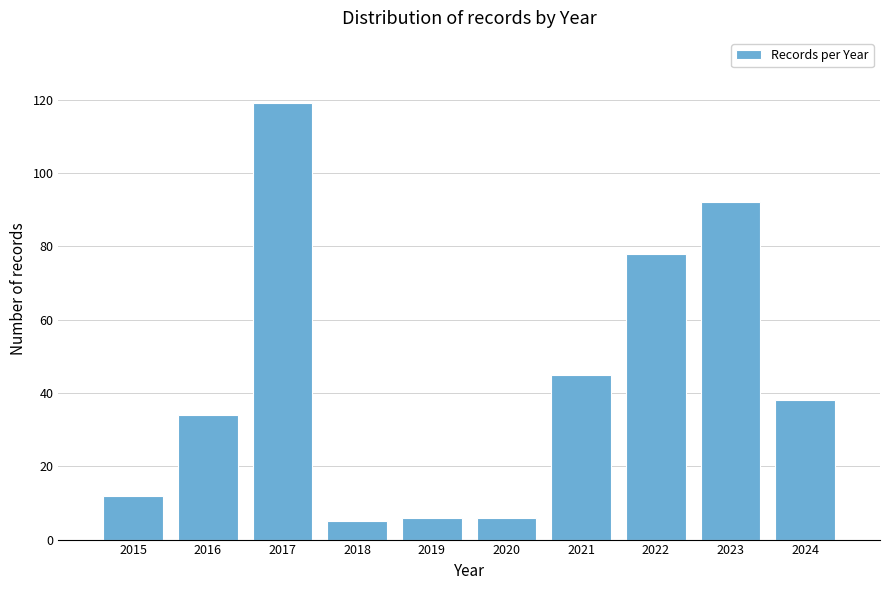

Reading left to right, transcribe all the data shown in this chart.

12	34	119	5	6	6	45	78	92	38